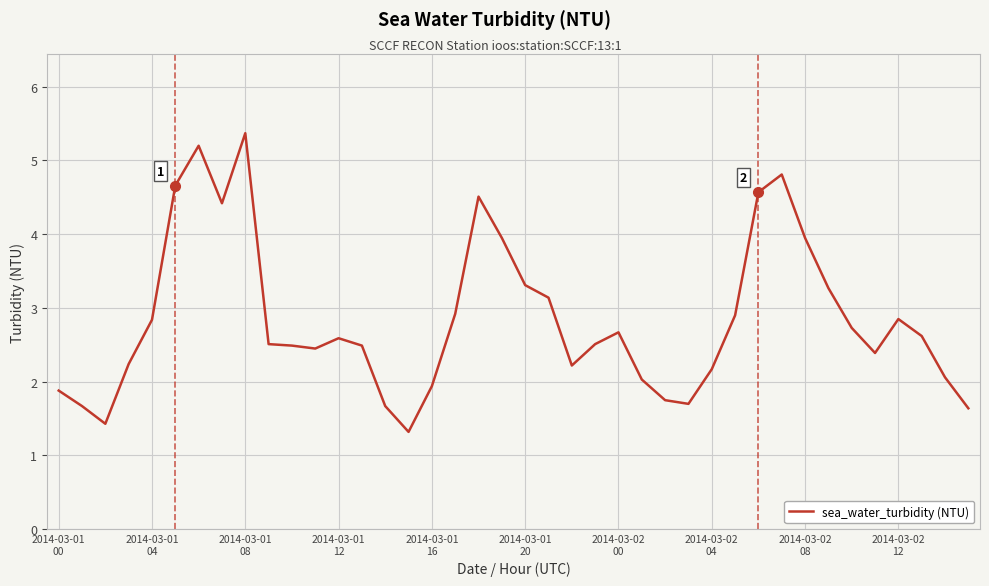

What is the difference between the maximum and second lowest values?

3.9